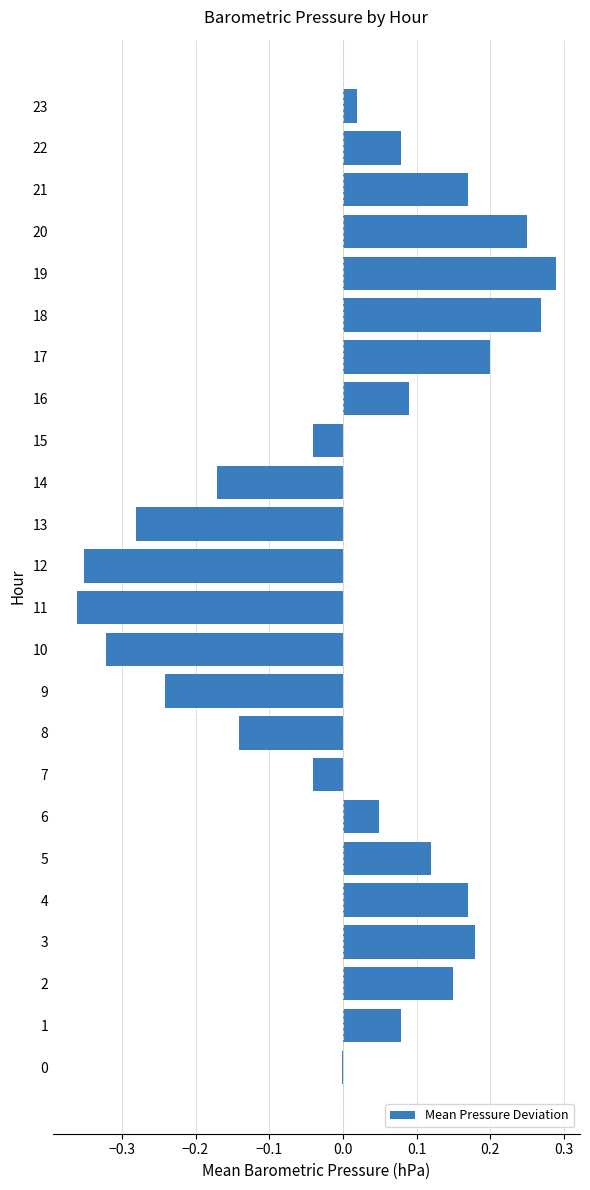

Count the number of data series in this chart.

1